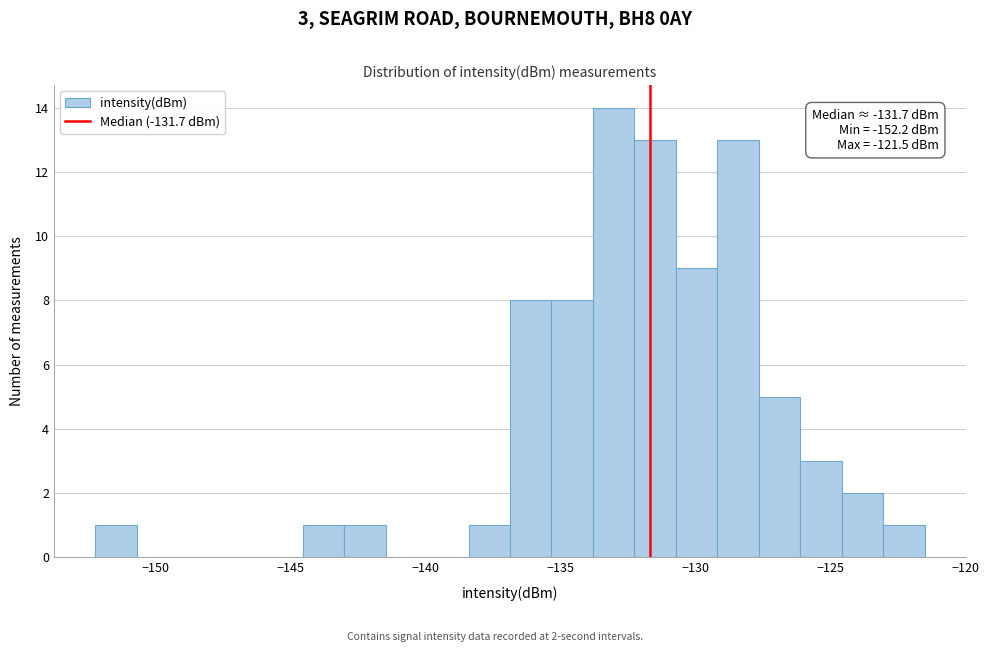

Around what value on the x-axis is the tallest bar? Give the approximate position of its centre, as read against the axis.

-133.0